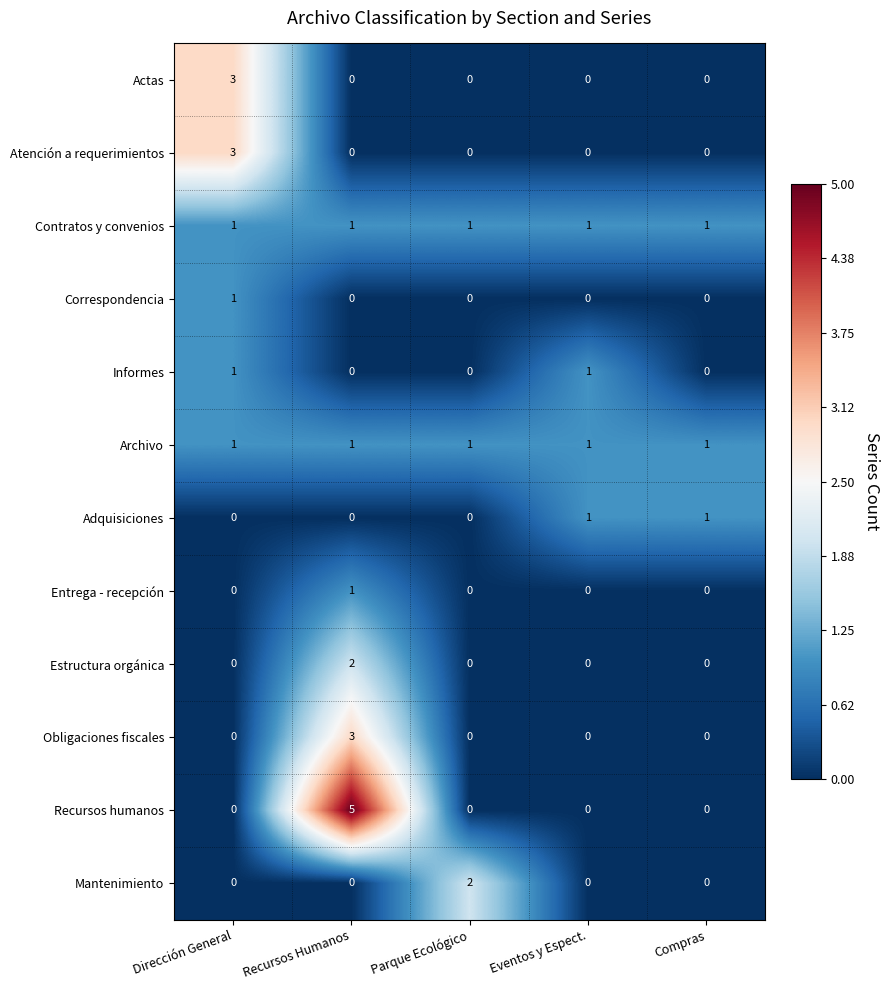

Which series changed the most between Recursos Humanos and Compras?

Recursos humanos